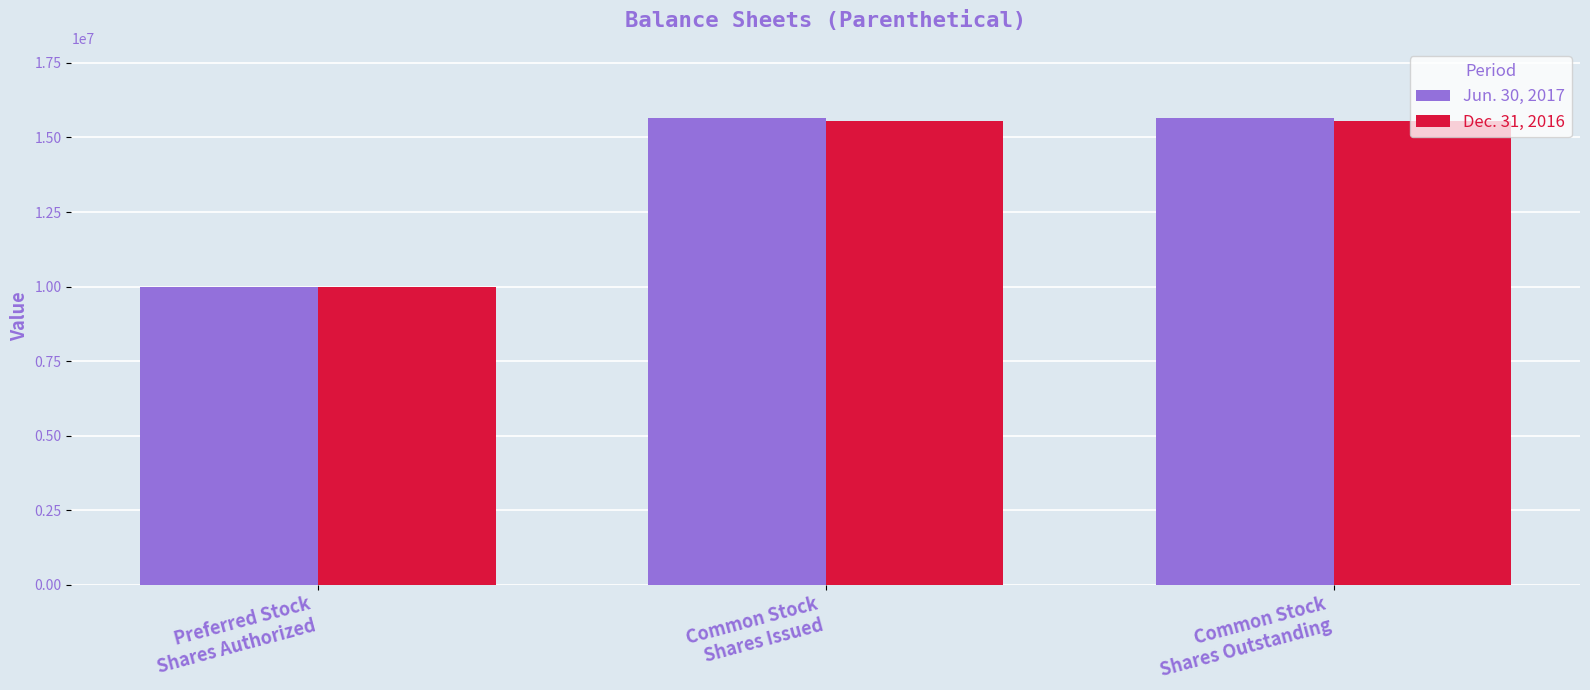

Which series changed the most between Preferred Stock
Shares Authorized and Common Stock
Shares Issued?

Jun. 30, 2017